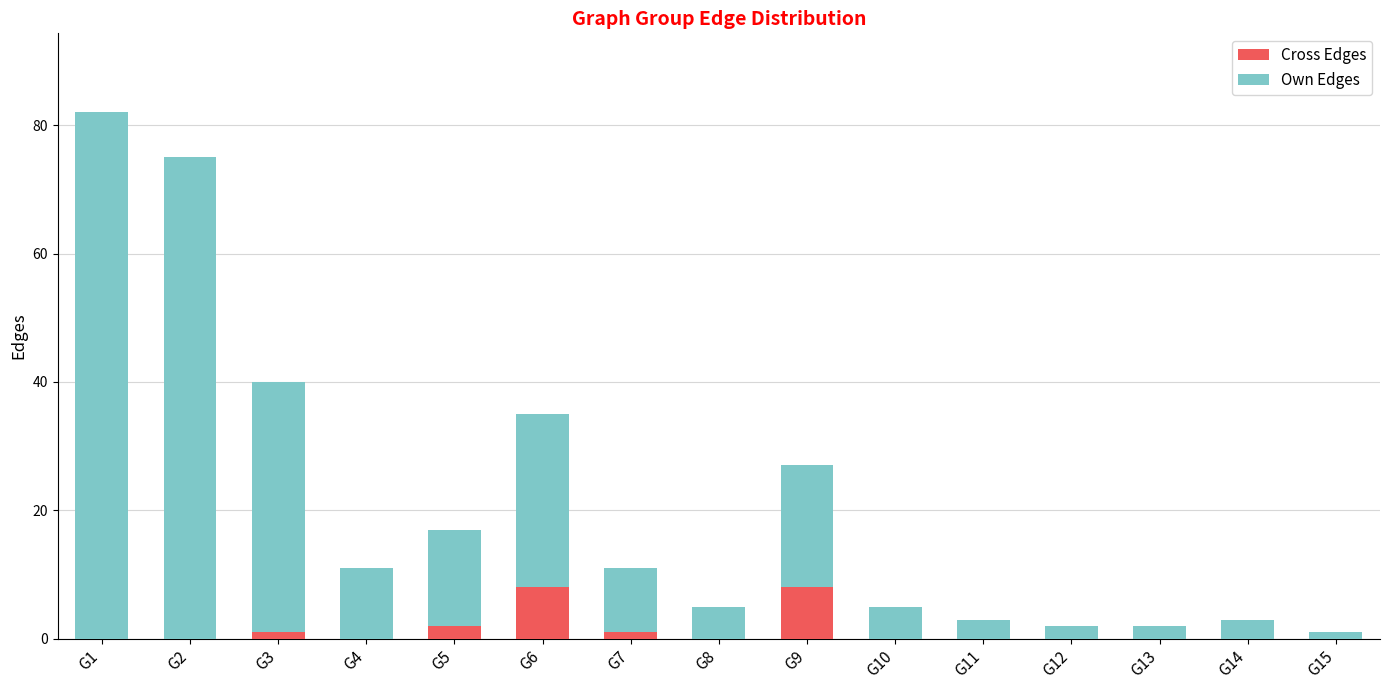

What is the total value across all series at G9?

27